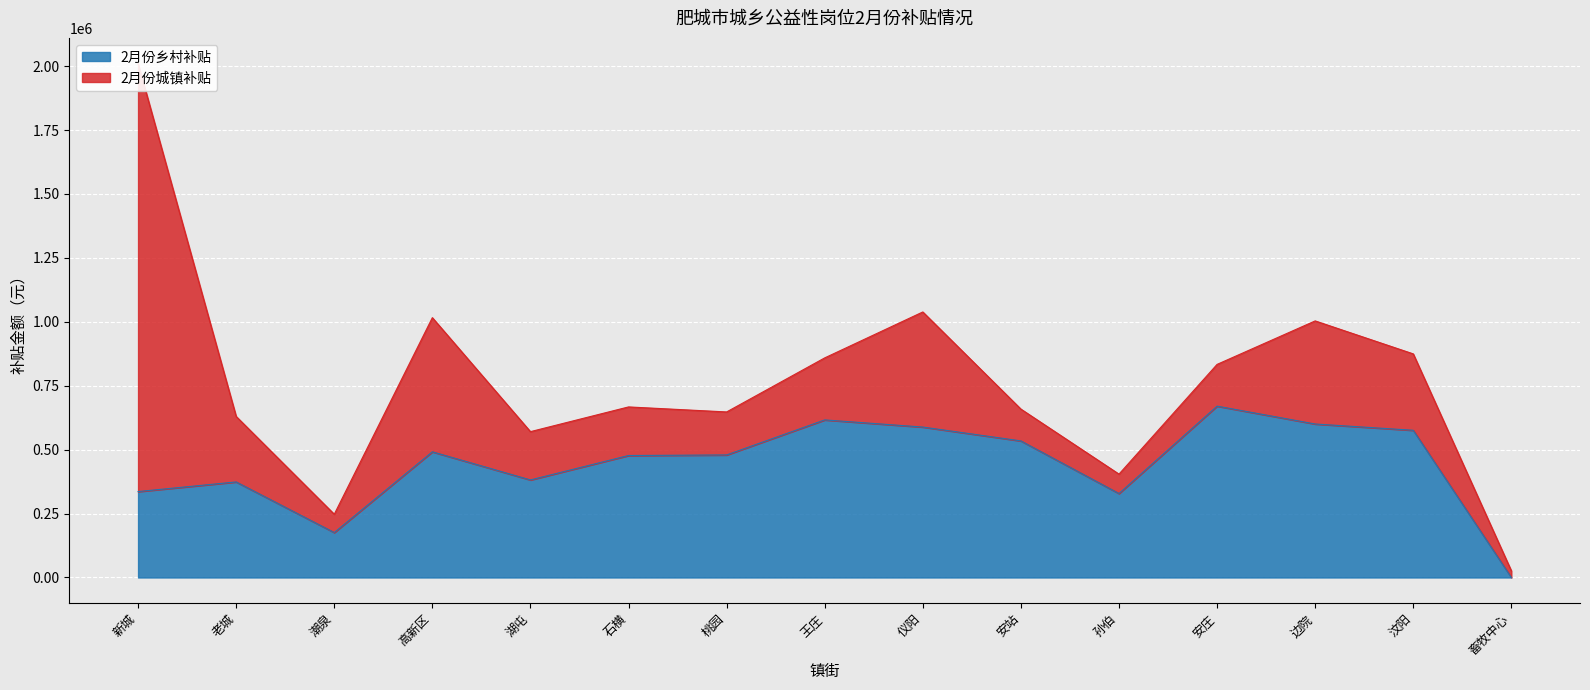

How many interior local valleys (lower than both neighbors) does the data have?

3